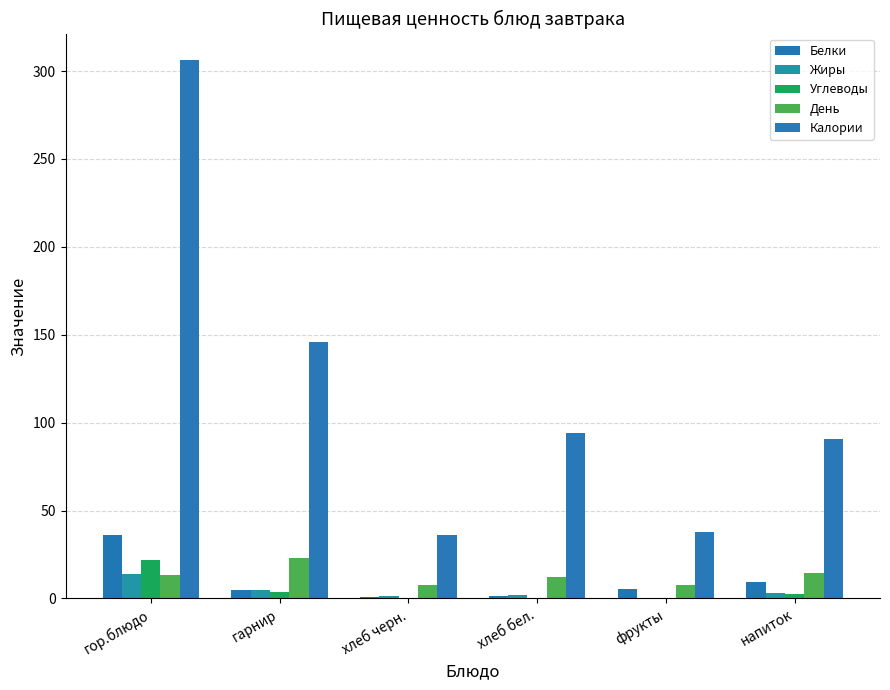

Rank the series at хлеб бел. from highest to lowest value.

Калории, День, Жиры, Белки, Углеводы